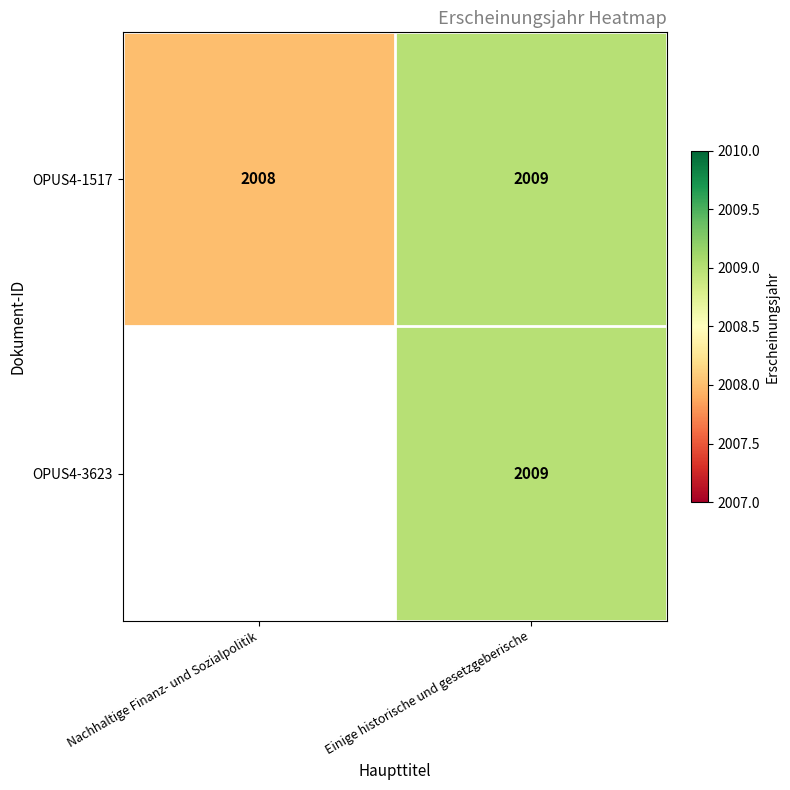

What is the sum of the OPUS4-1517 values at Nachhaltige Finanz- und Sozialpolitik and Einige historische und gesetzgeberische?

4017